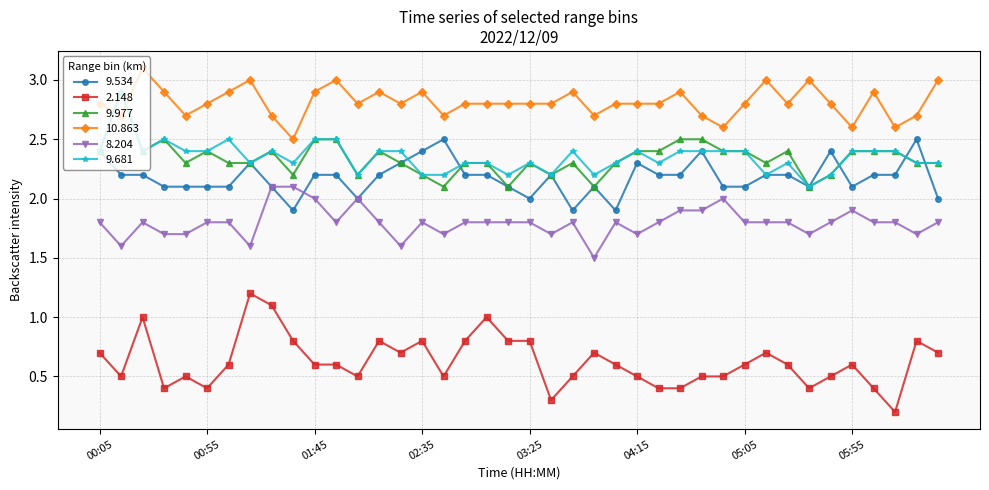

What is the value of the 10.863 point at the 26th from the left?

2.8